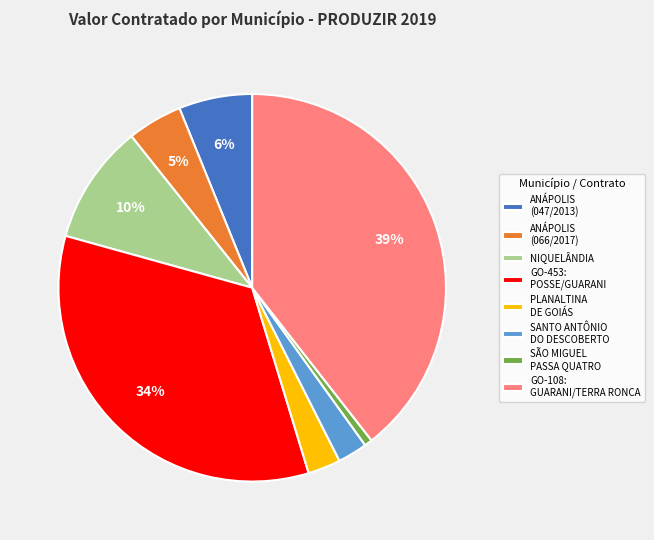

True or false: ANÁPOLIS (066/2017) accounts for 13% of the total.

False